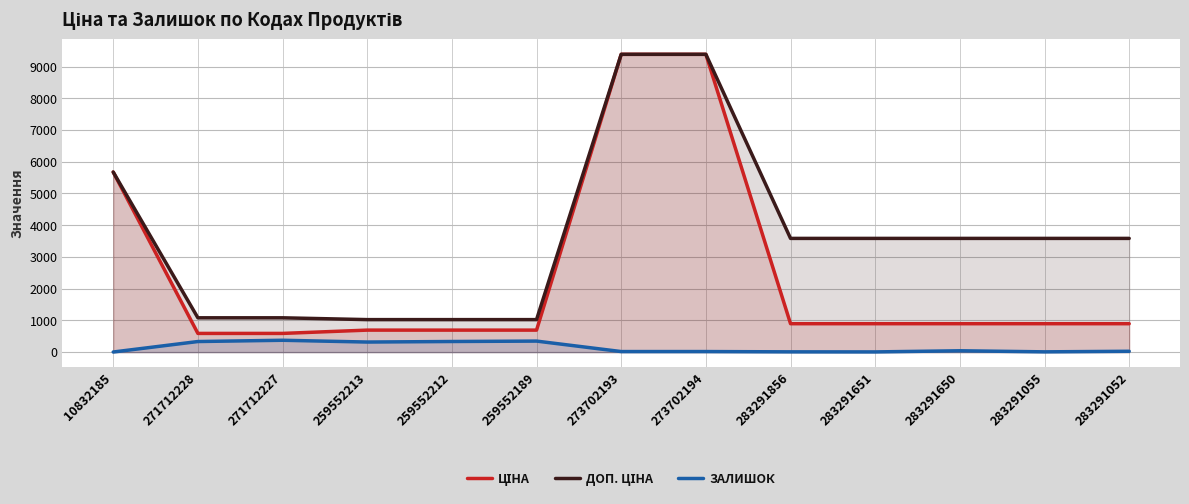

What is the difference between the second highest and second lowest values in the Доп. ціна series?

8359.3